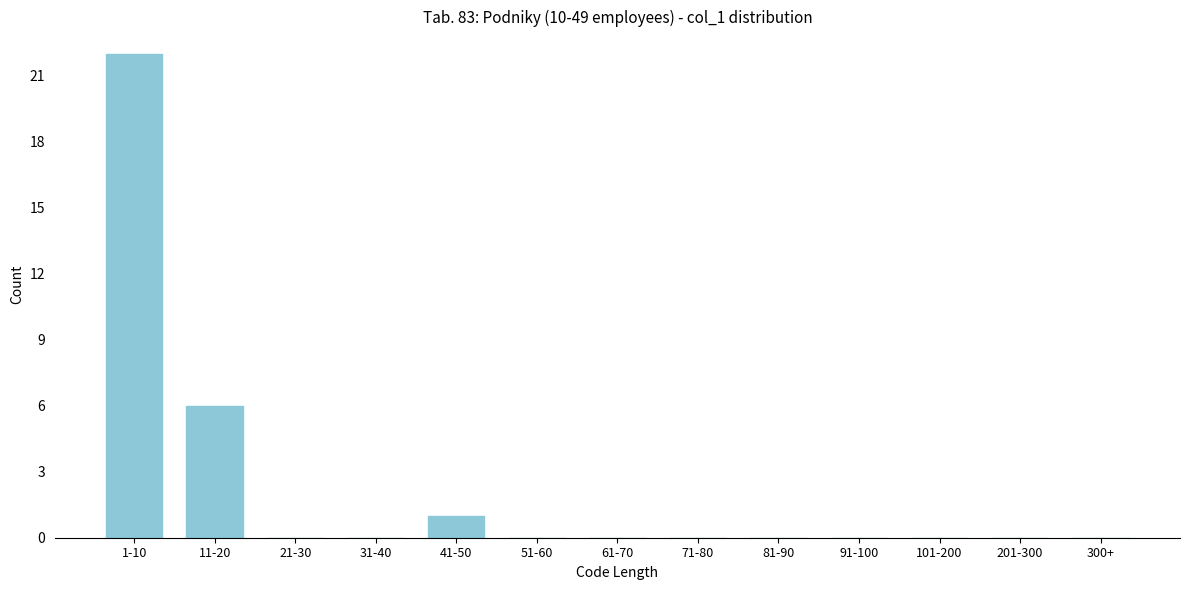

Reading left to right, extract all data points from this chart.

1-10=22	11-20=6	21-30=0	31-40=0	41-50=1	51-60=0	61-70=0	71-80=0	81-90=0	91-100=0	101-200=0	201-300=0	300+=0